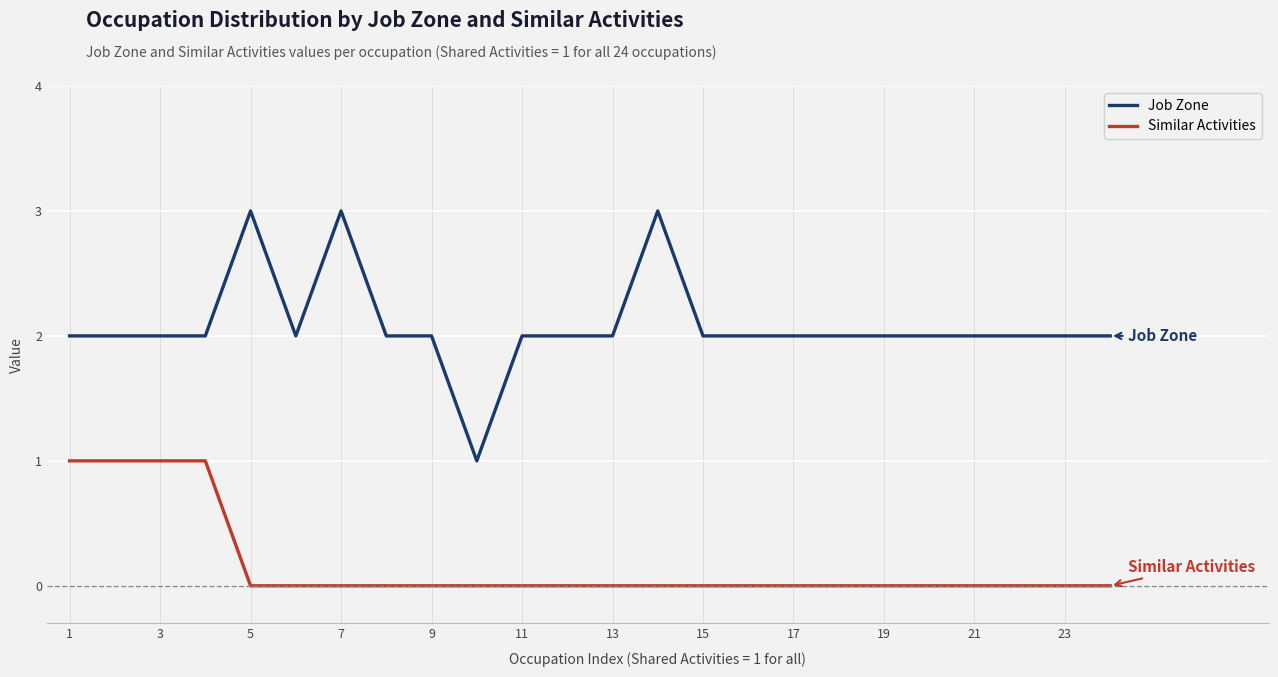

True or false: Similar Activities and Job Zone cross at least once.

False